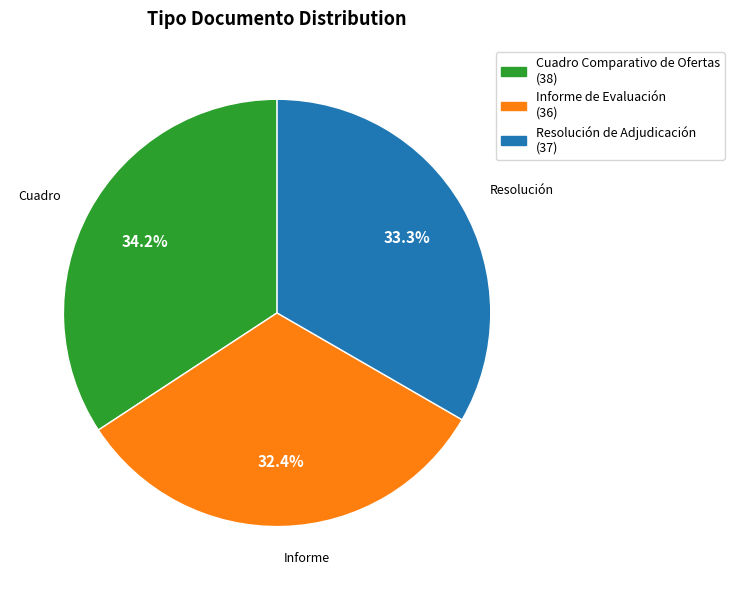

How many slices are in this pie chart?

3